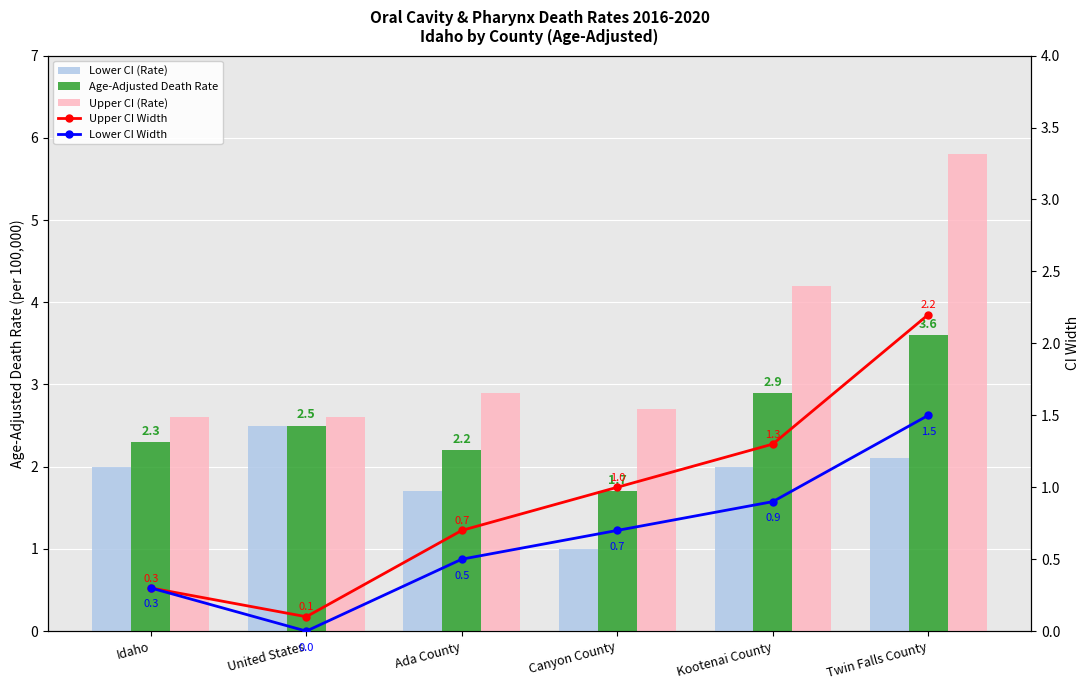

How many categories are shown in the chart?

6